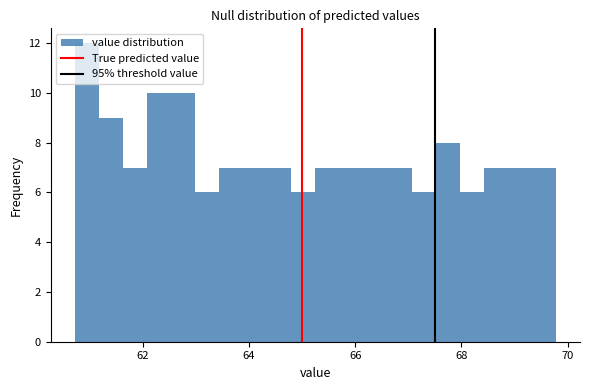

Around what value on the x-axis is the tallest bar? Give the approximate position of its centre, as read against the axis.

61.0